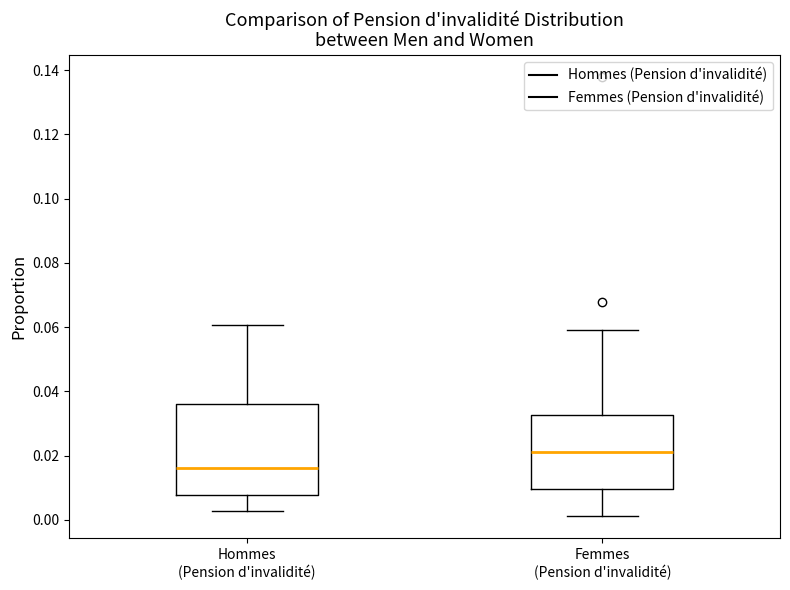

Where is the upper edge of the box for Femmes (Pension d'invalidité) on the y-axis? The values are not printed on the chart, so give them approximately, as read against the axis.

0.032